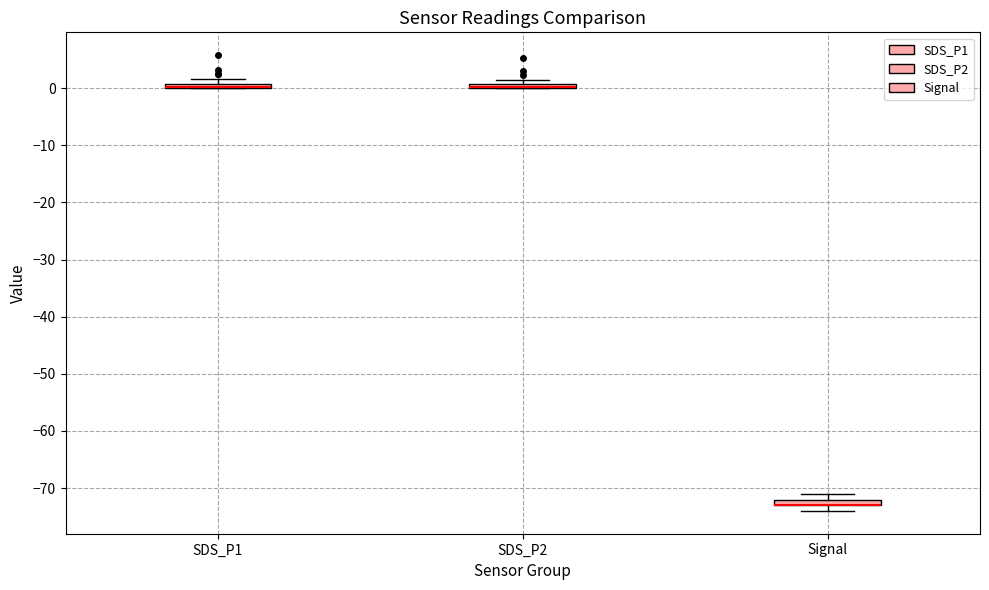

Where is the lower edge of the box for Signal on the y-axis? The values are not printed on the chart, so give them approximately, as read against the axis.

-73